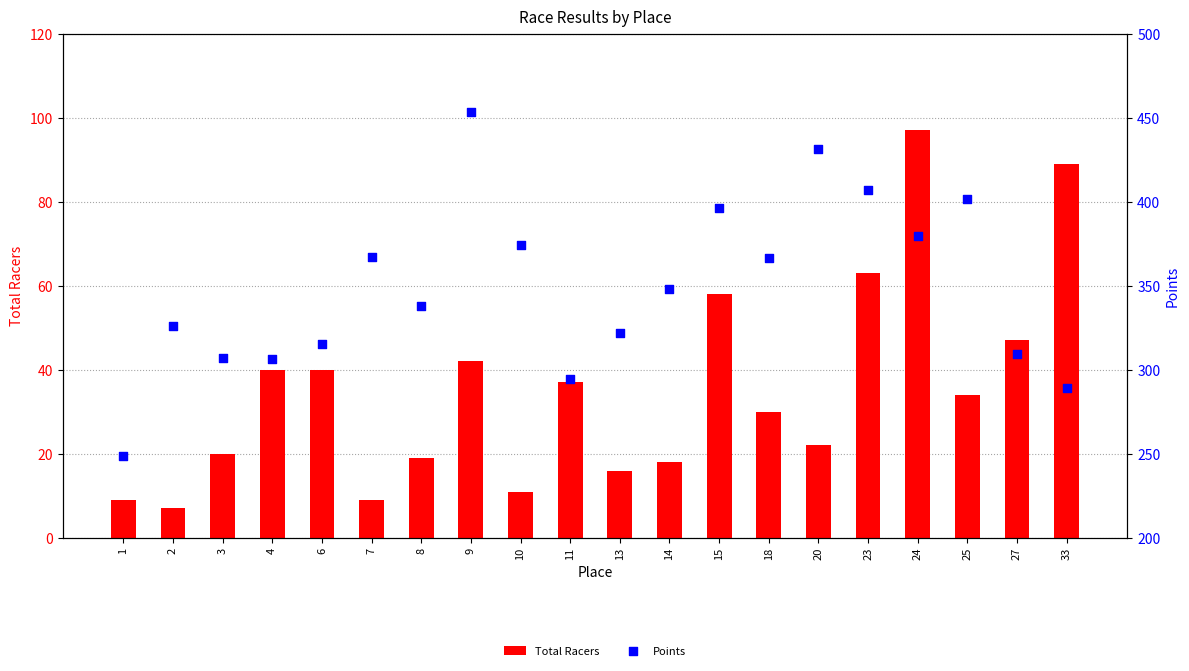

Which series has the largest Y range (max minus min)?

Points